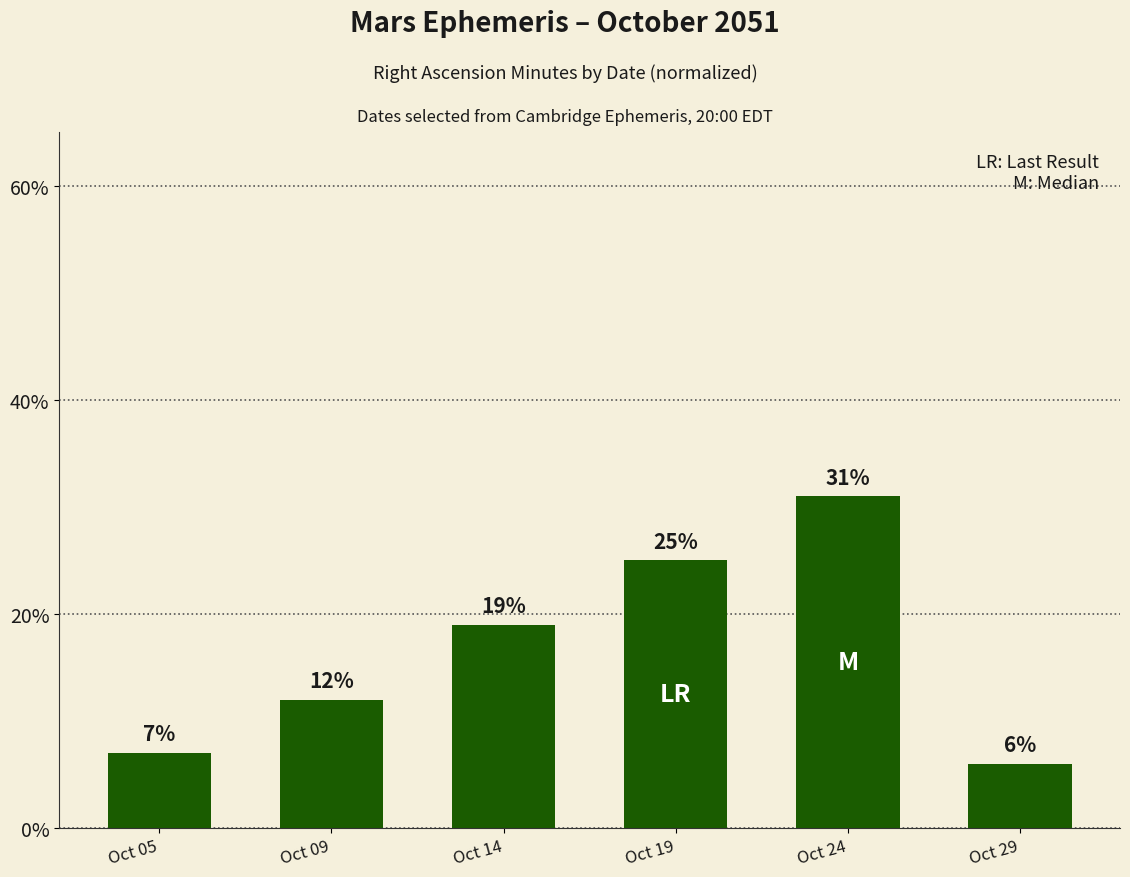

What is the sum of the values at Oct 09 and Oct 29?

18